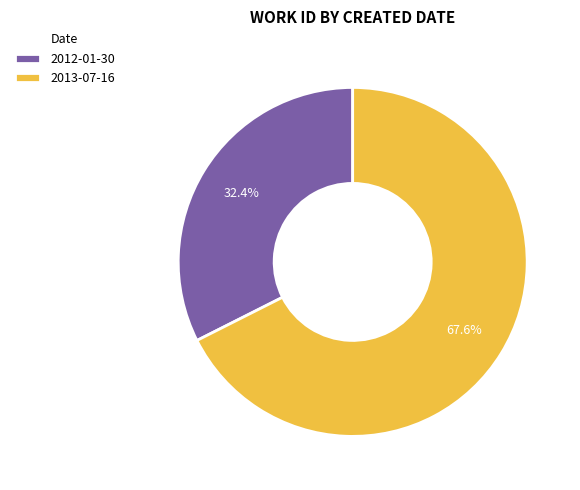

To the nearest percent, what is the combined percentage of 2013-07-16 and 2012-01-30?

100%